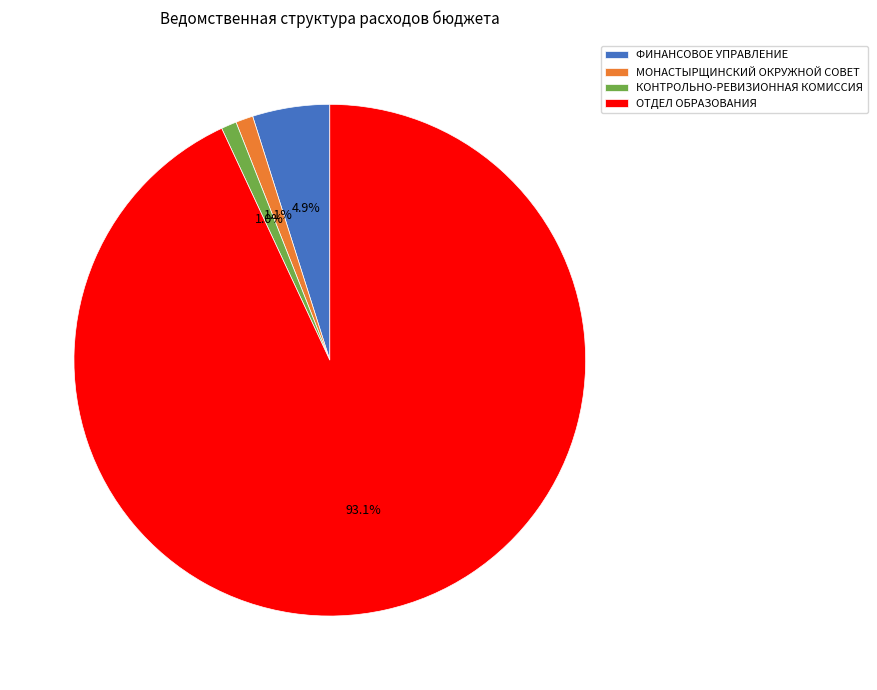

Which has a higher value, КОНТРОЛЬНО-РЕВИЗИОННАЯ КОМИССИЯ or ОТДЕЛ ОБРАЗОВАНИЯ?

ОТДЕЛ ОБРАЗОВАНИЯ